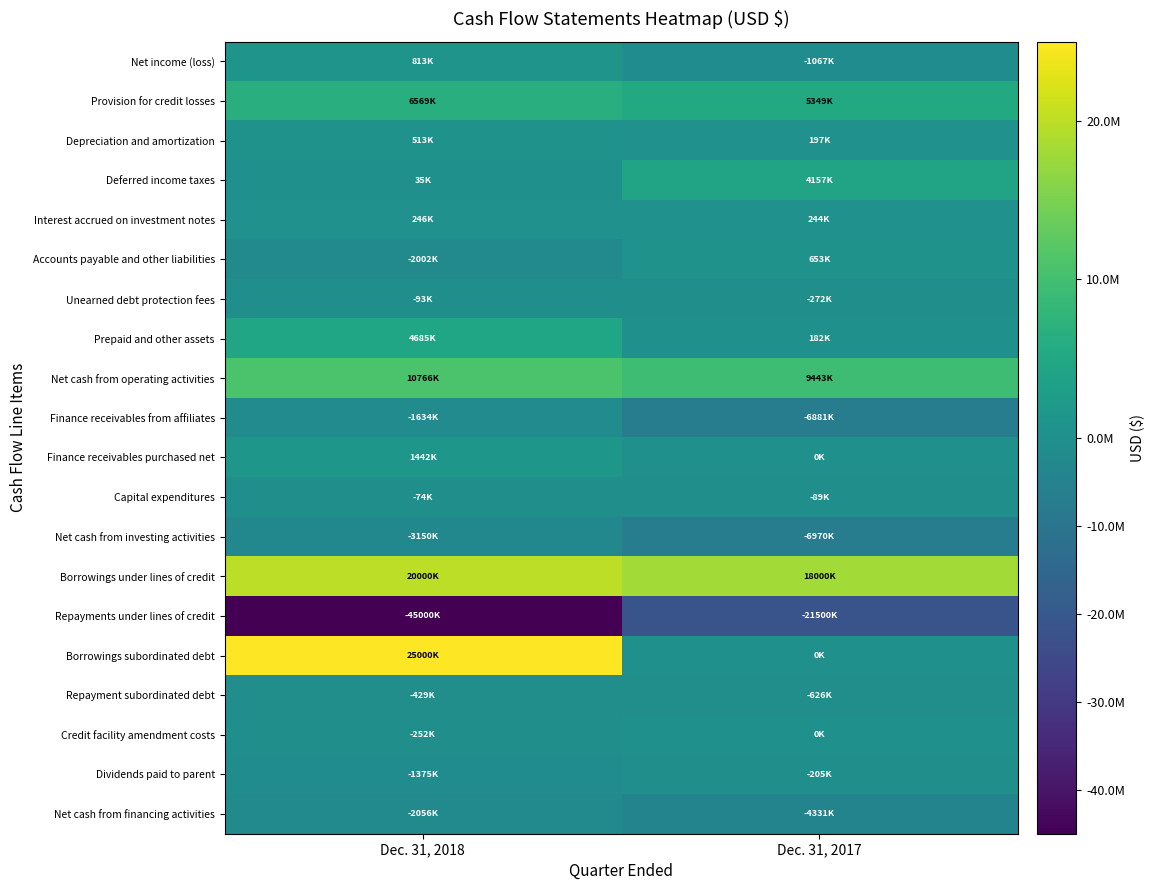

At which category is the sum across all series the highest?

Dec. 31, 2018